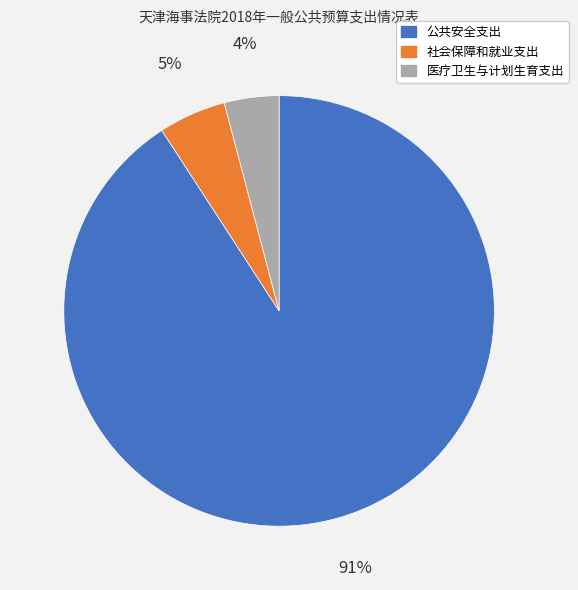

Does 公共安全支出 represent more than half of the total?

Yes